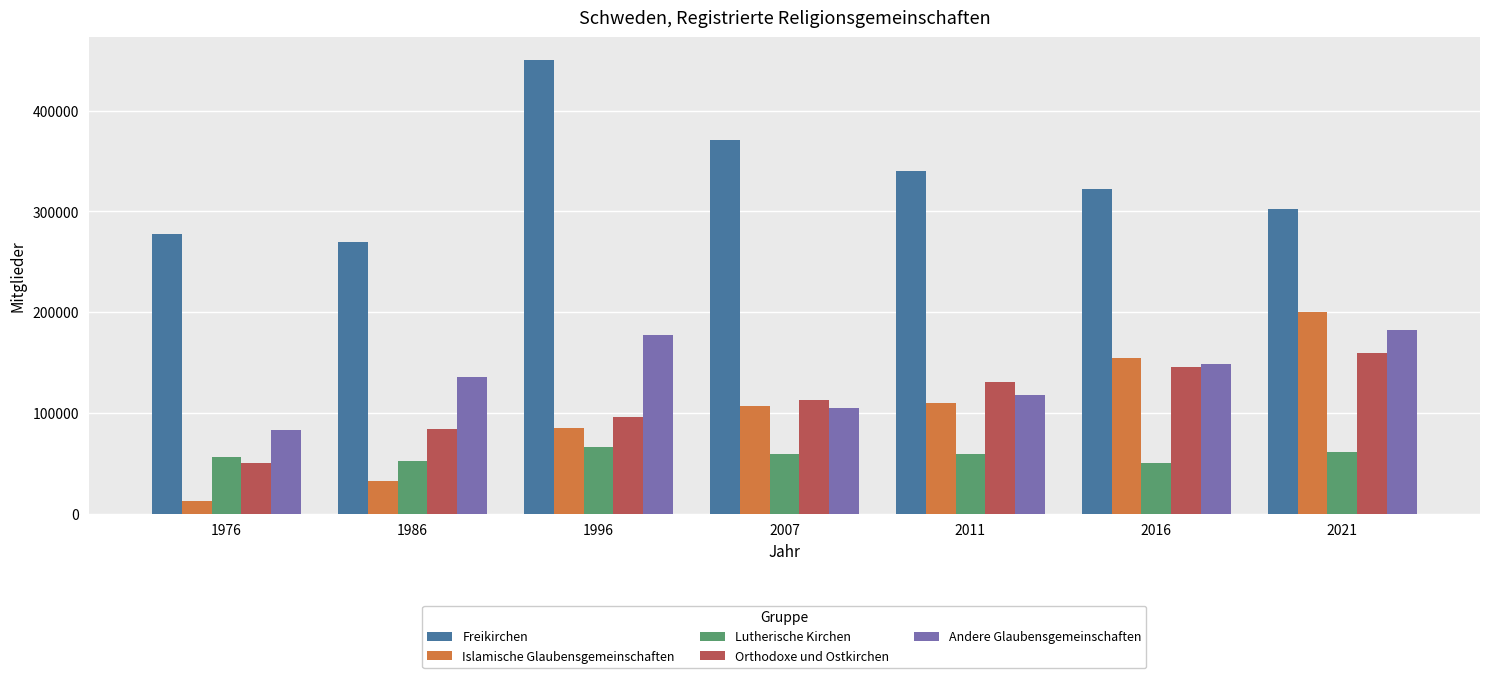

At which category does the chart reach its peak across all series?

1996